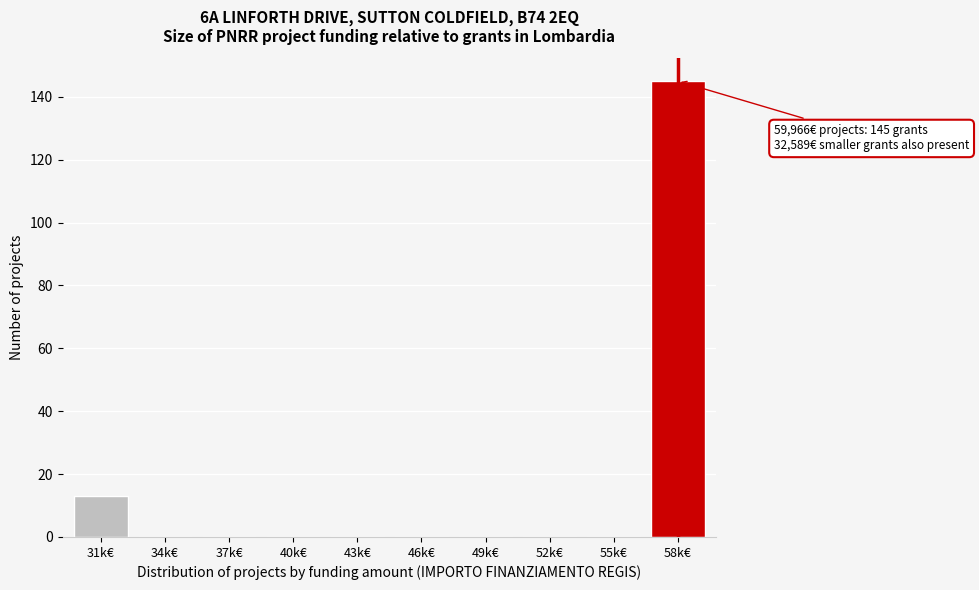

Reading left to right, transcribe all the data shown in this chart.

31k€=13	34k€=0	37k€=0	40k€=0	43k€=0	46k€=0	49k€=0	52k€=0	55k€=0	58k€=145